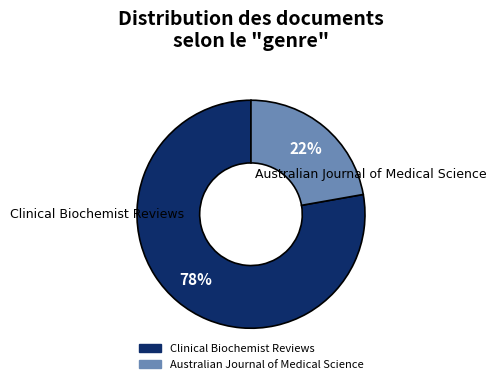

What percentage is the Australian Journal of Medical Science slice, to the nearest percent?

22%